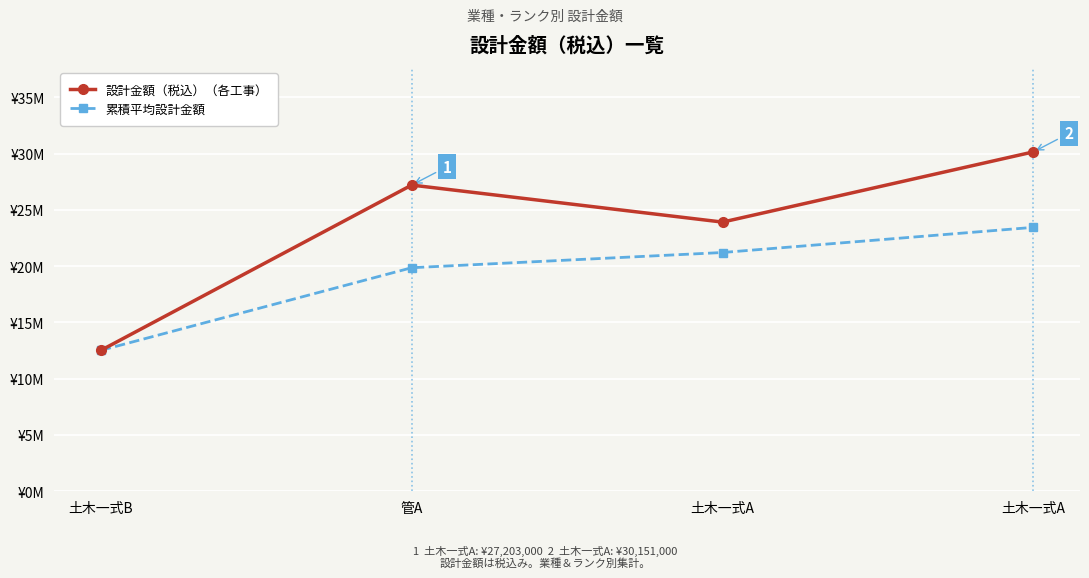

Reading left to right, extract all data points from this chart.

設計金額（税込）（各工事）: 12518000.0	27203000.0	23914000.0	30151000.0
累積平均設計金額: 12518000.0	19860500.0	21211666.7	23446500.0